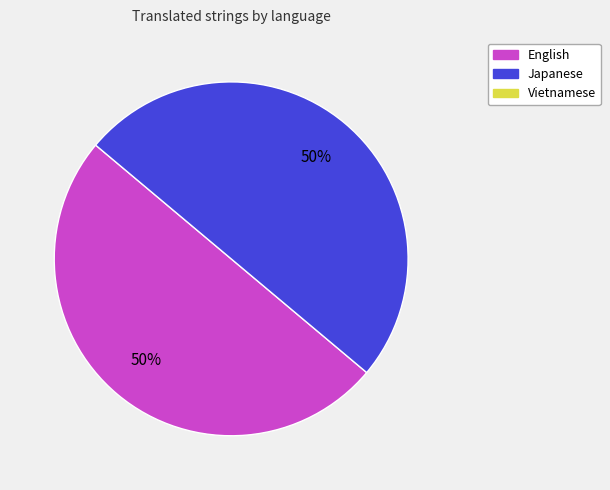

To the nearest percent, what is the average slice percentage?

50%